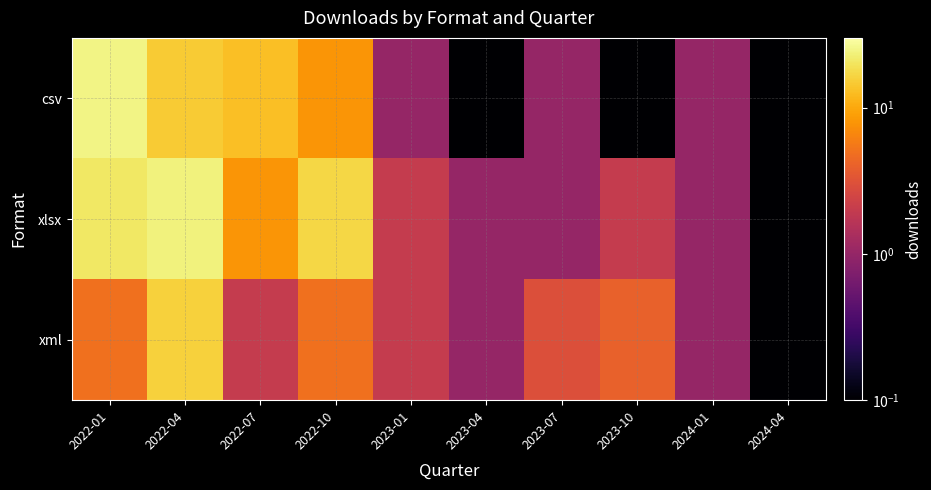

What is the maximum value shown in the chart?

25.0